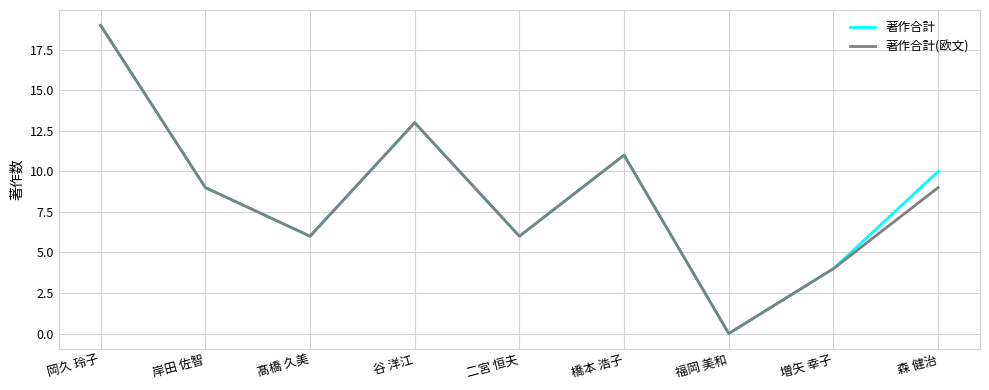

What are all the series names shown in the legend?

著作合計, 著作合計(欧文)